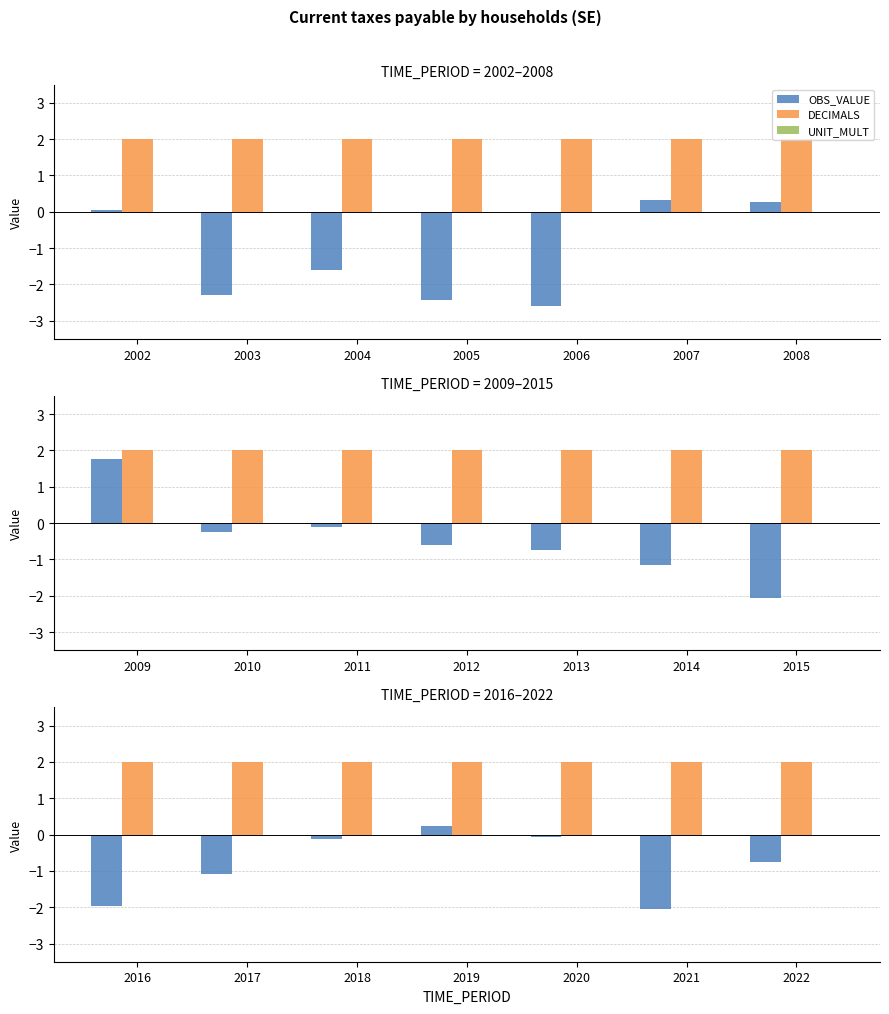

List the series in order of their overall mean, highest first.

DECIMALS, UNIT_MULT, OBS_VALUE